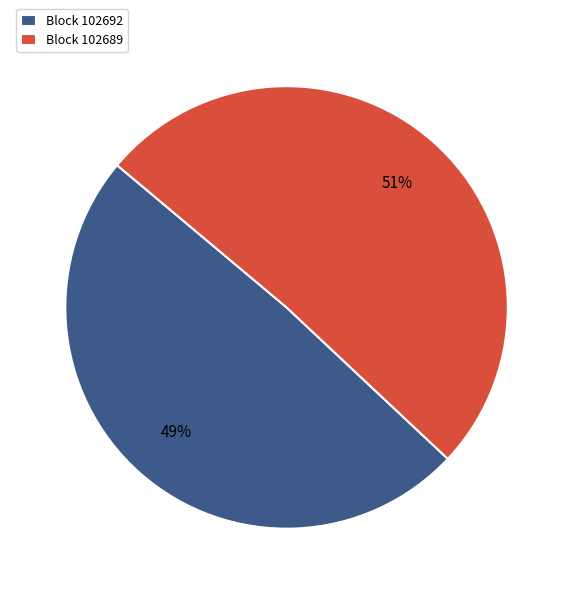

Does any single category account for the majority?

Yes